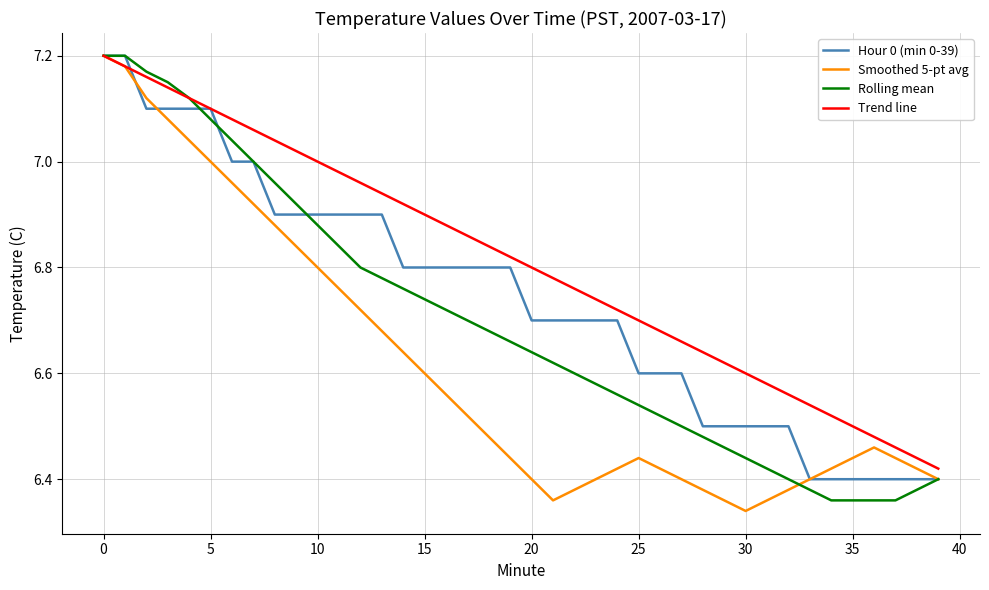

Which series has the widest spread of values?

Smoothed 5-pt avg